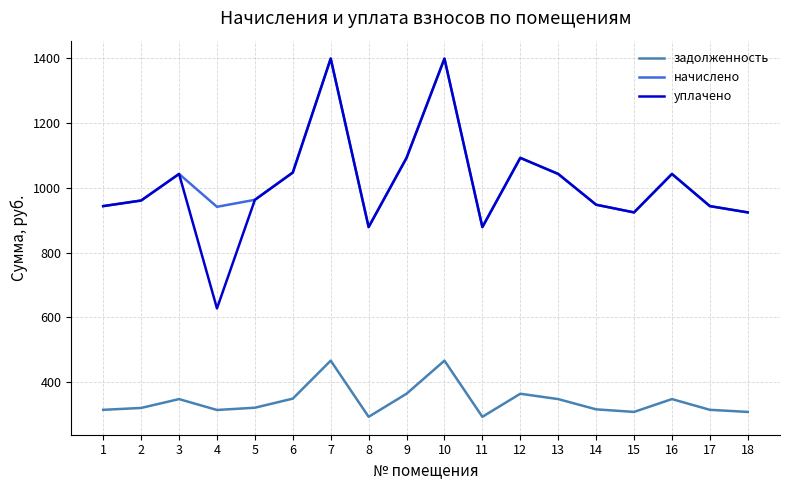

How many values in the уплачено series are below 963?

9